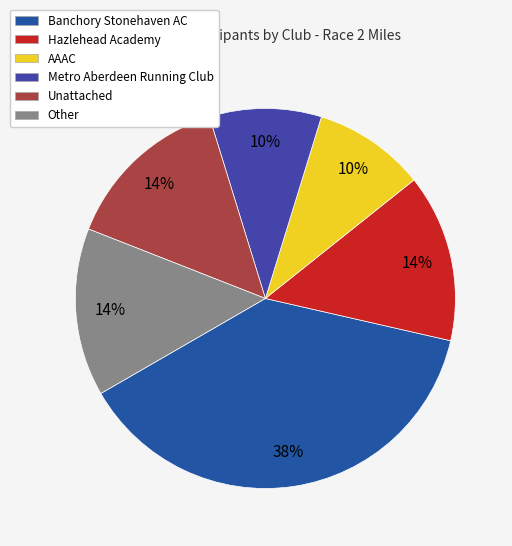

To the nearest percent, what is the difference between the Unattached and Metro Aberdeen Running Club slice percentages?

5%